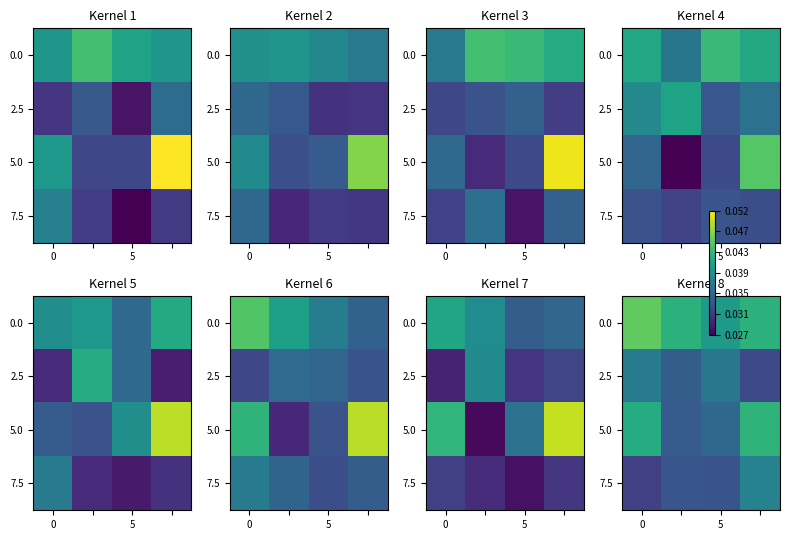

At how many categories does at least one series exceed 0?

4